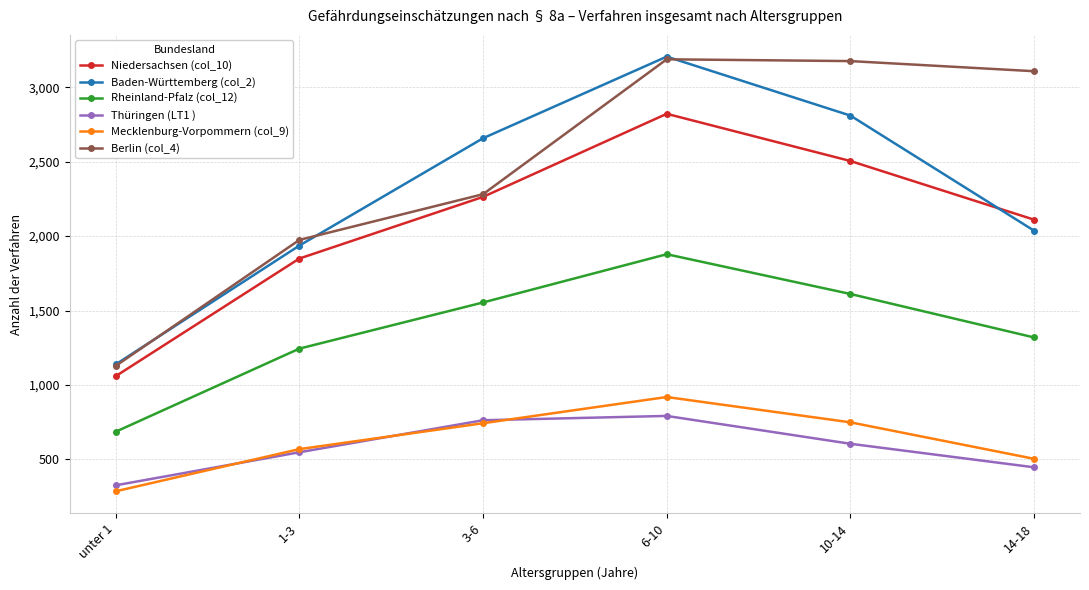

True or false: Berlin (col_4) and Mecklenburg-Vorpommern (col_9) intersect in this chart.

False